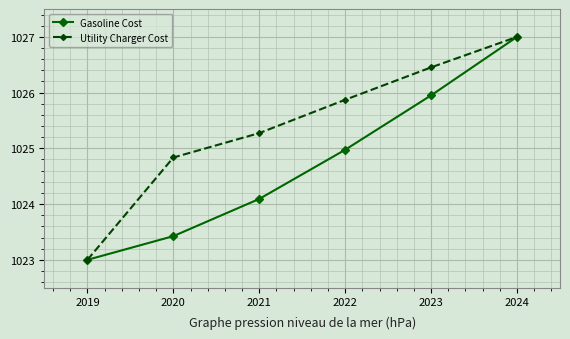

Where does the Gasoline Cost series first go above 1024?

2021